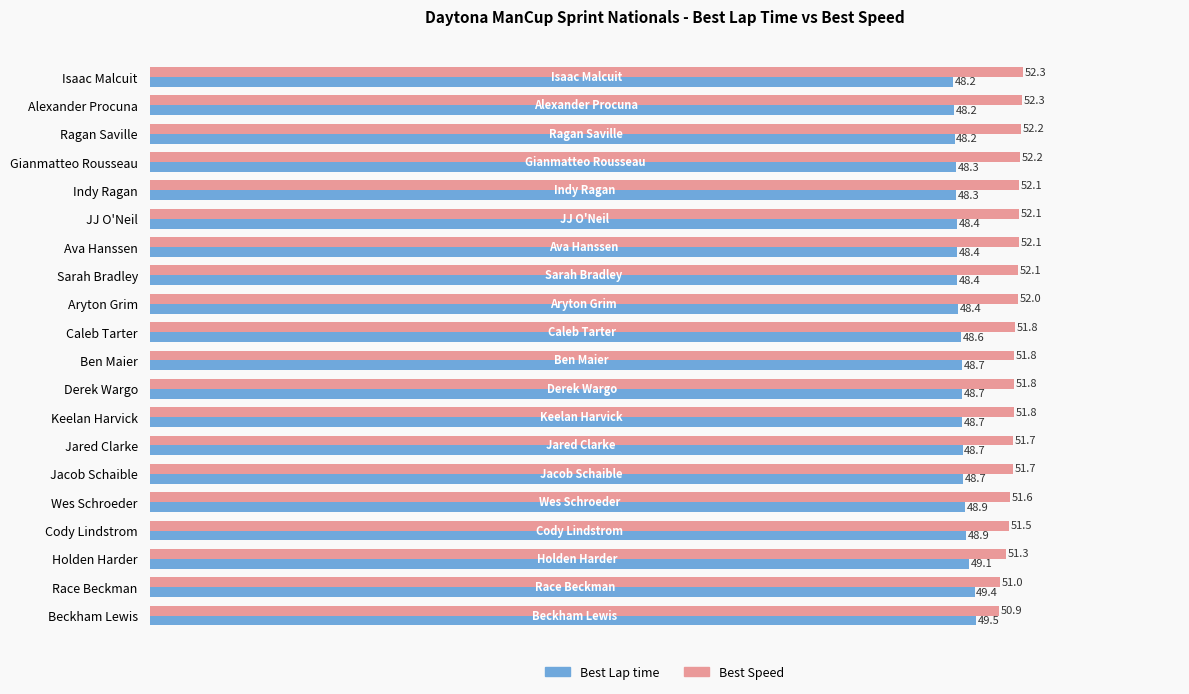

Where is Best Speed nearest to the value 51?

Race Beckman